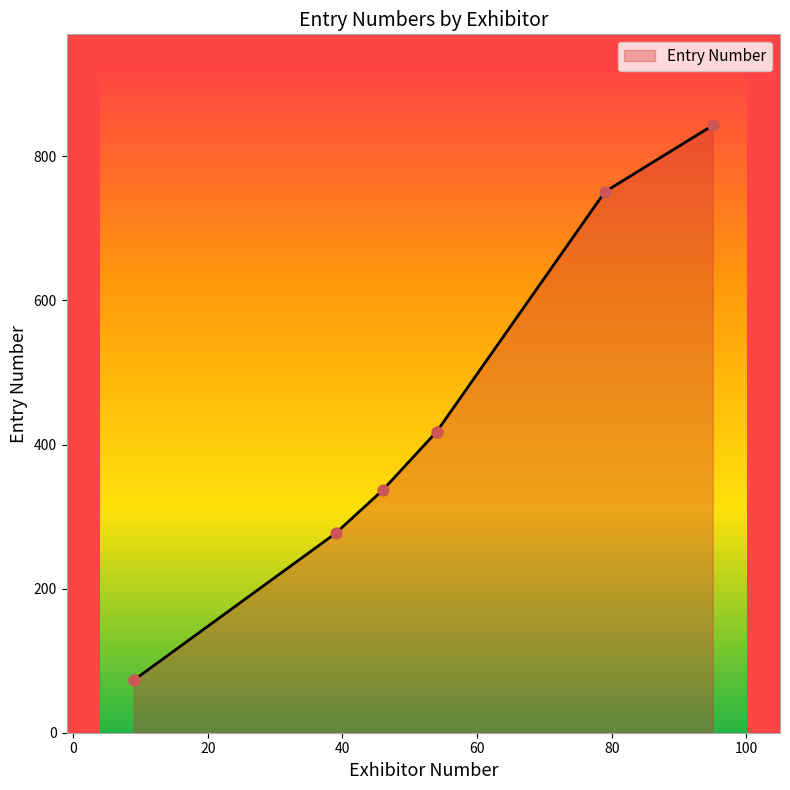

What is the change in value from 9 to 46?

+264